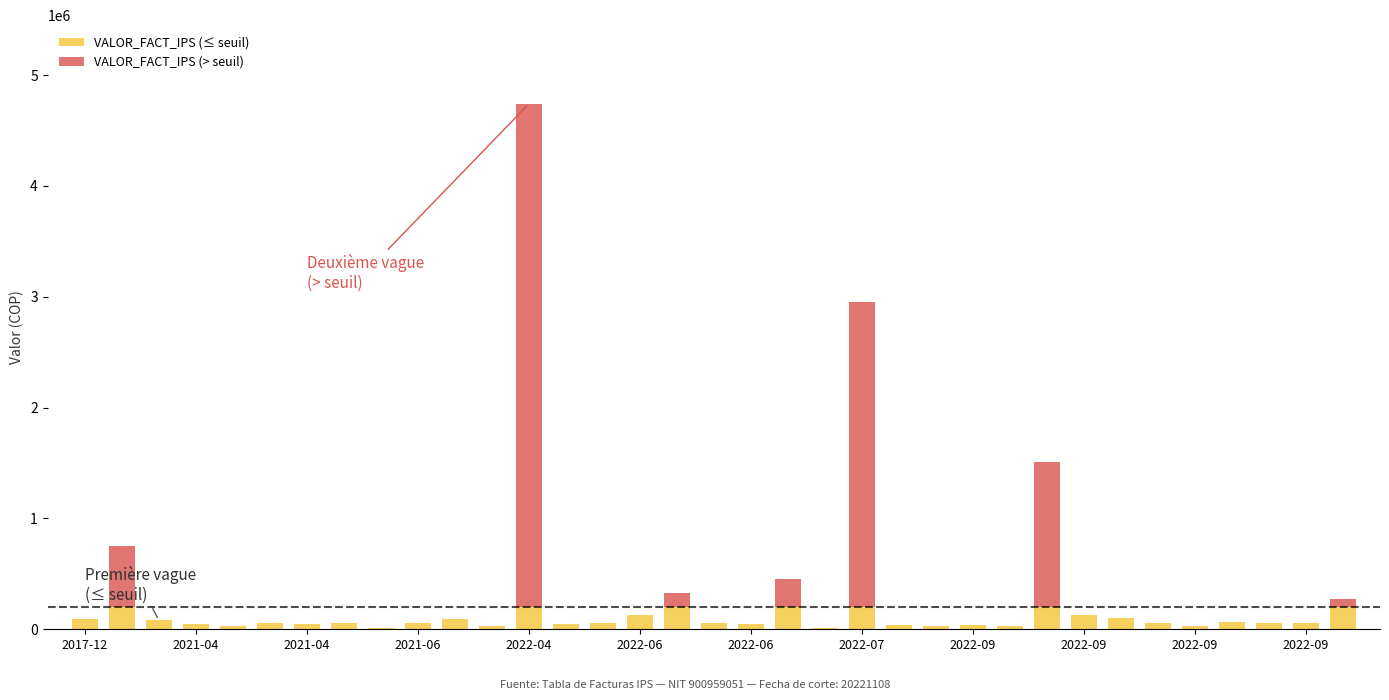

The value of VALOR_FACT_IPS (> seuil) at 23 is 0. True or false?

True